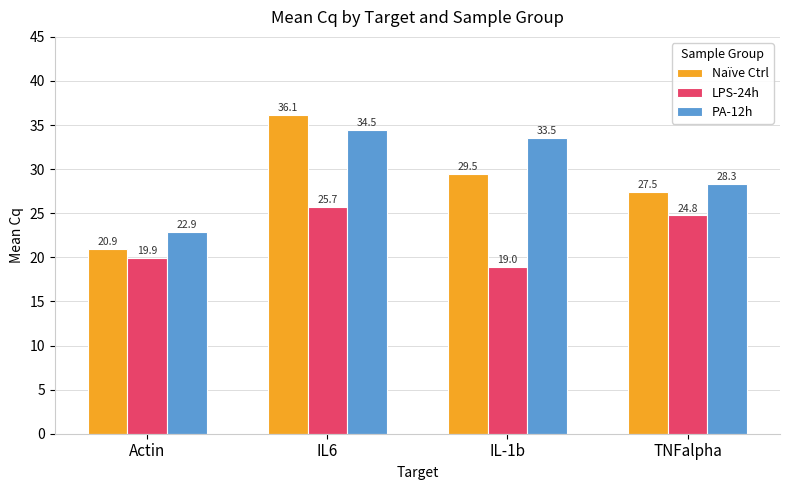

Reading left to right, what are all the values shown in this chart?

Naïve Ctrl: Actin=20.9	IL6=36.1	IL-1b=29.5	TNFalpha=27.5
LPS-24h: Actin=19.9	IL6=25.7	IL-1b=19.0	TNFalpha=24.8
PA-12h: Actin=22.9	IL6=34.5	IL-1b=33.5	TNFalpha=28.3